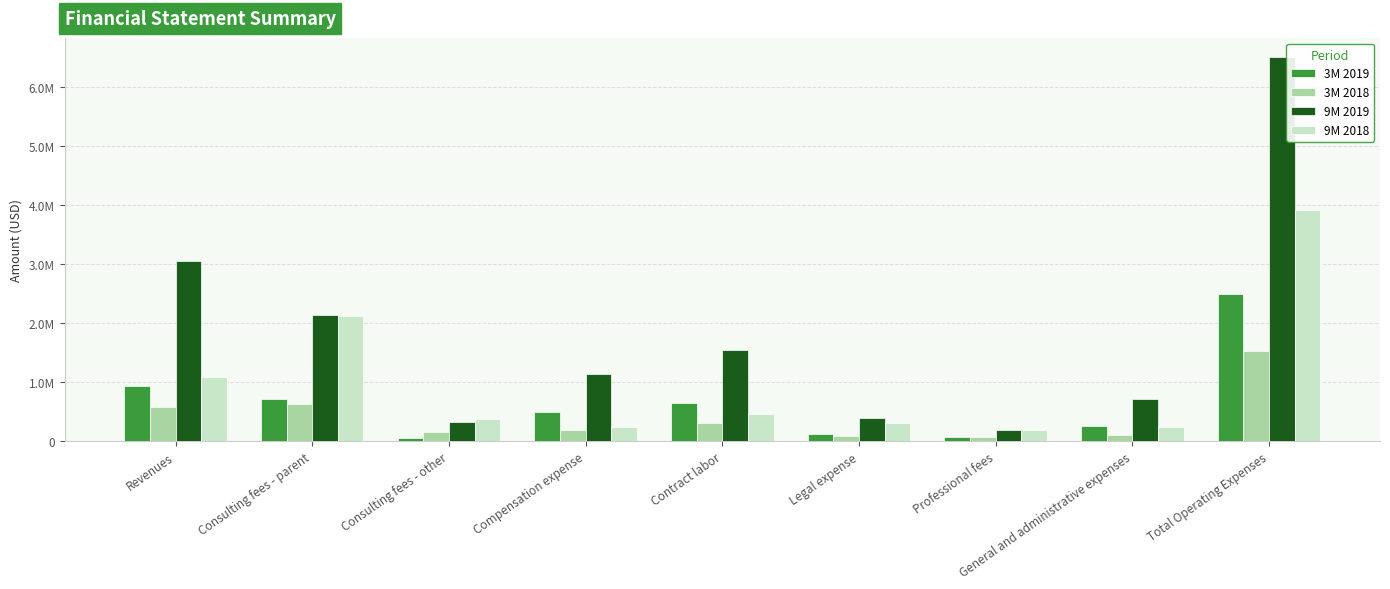

What is the minimum value shown in the chart?

54640